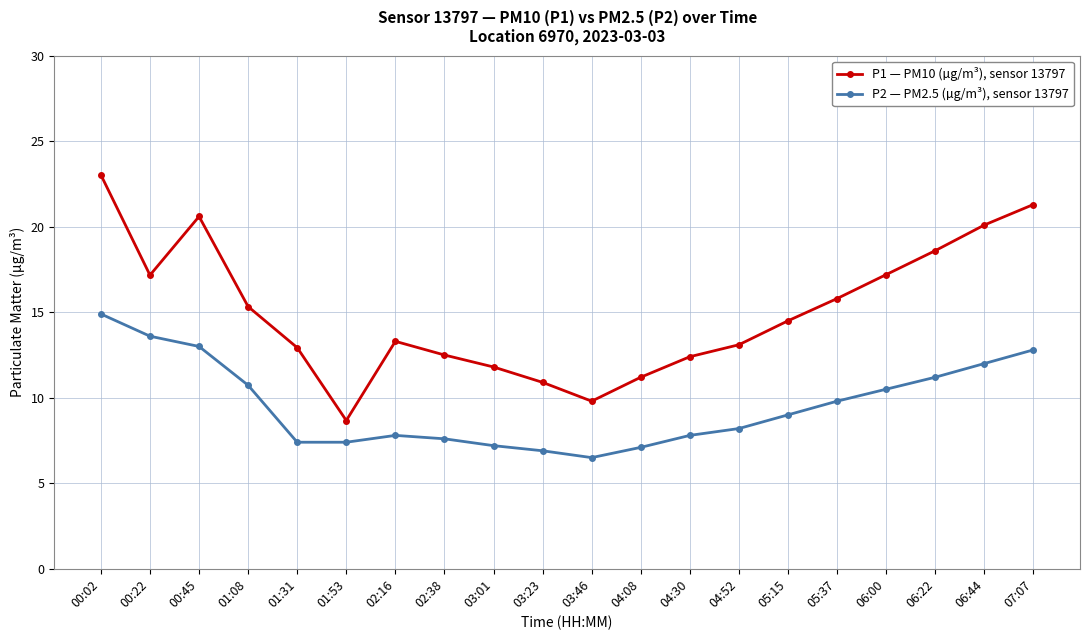

Rank the series by their average value, from lowest to highest.

P2 — PM2.5 (µg/m³), sensor 13797, P1 — PM10 (µg/m³), sensor 13797